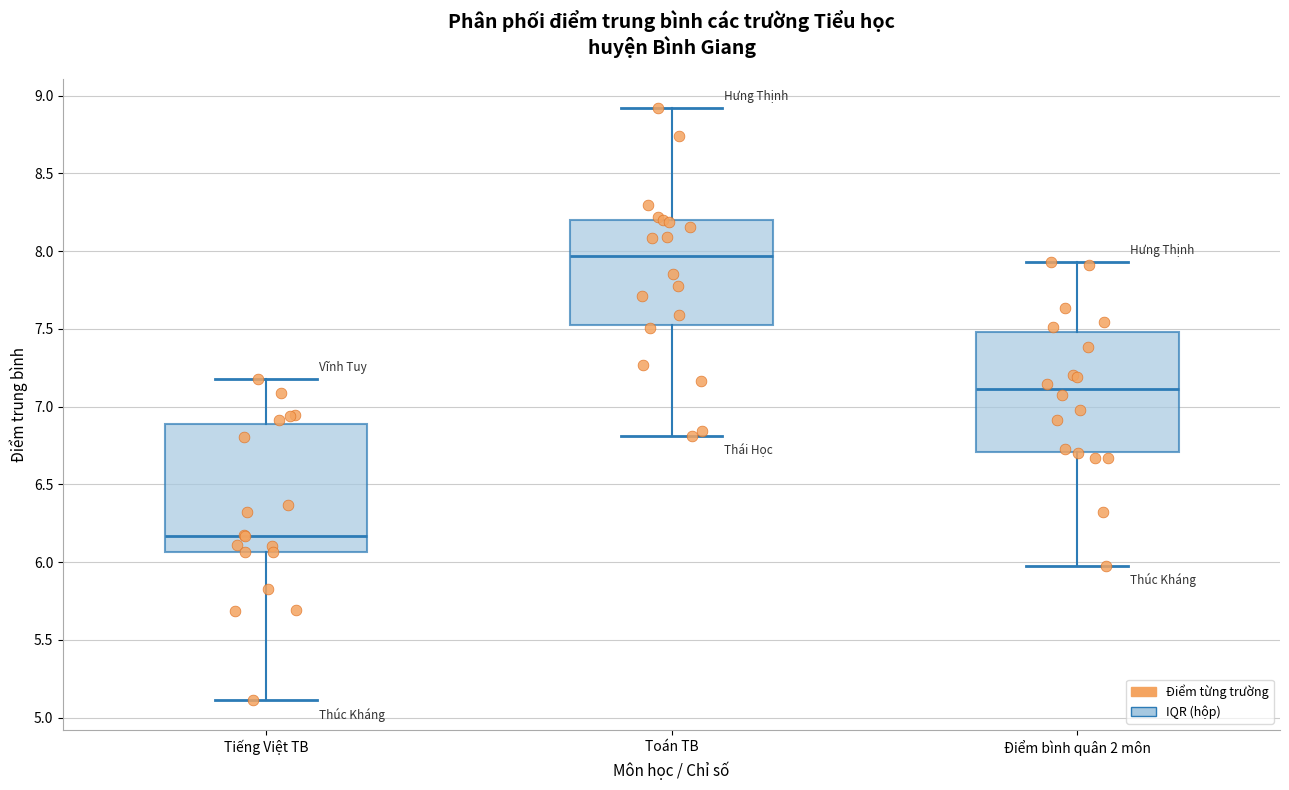

Comparing the boxes themselves (not the whiskers), which one is the tallest?

Tiếng Việt TB